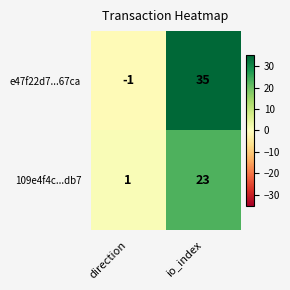

Where is 109e4f4c...db7 nearest to the value 12?

direction